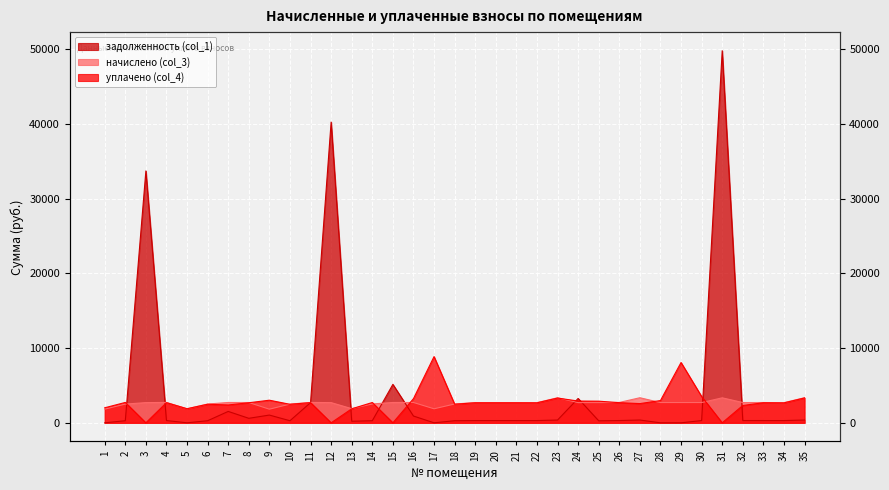

Which series has the largest range (max minus min)?

задолженность (col_1)